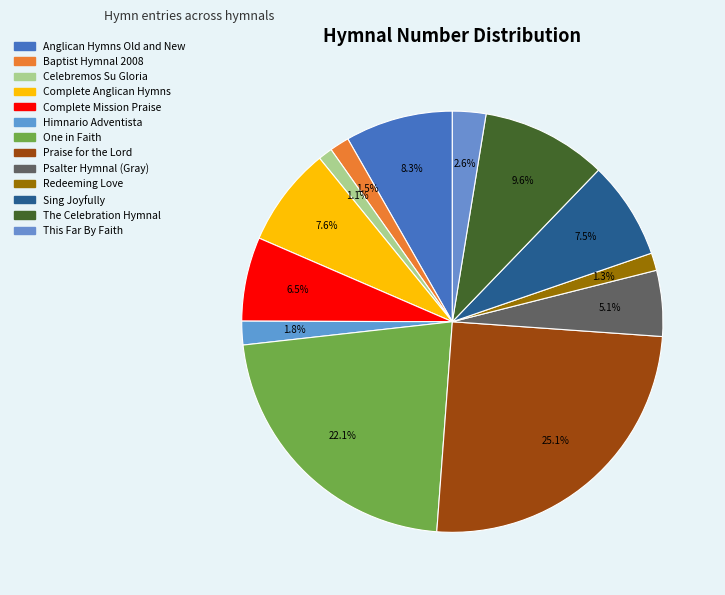

How many slices are in this pie chart?

13